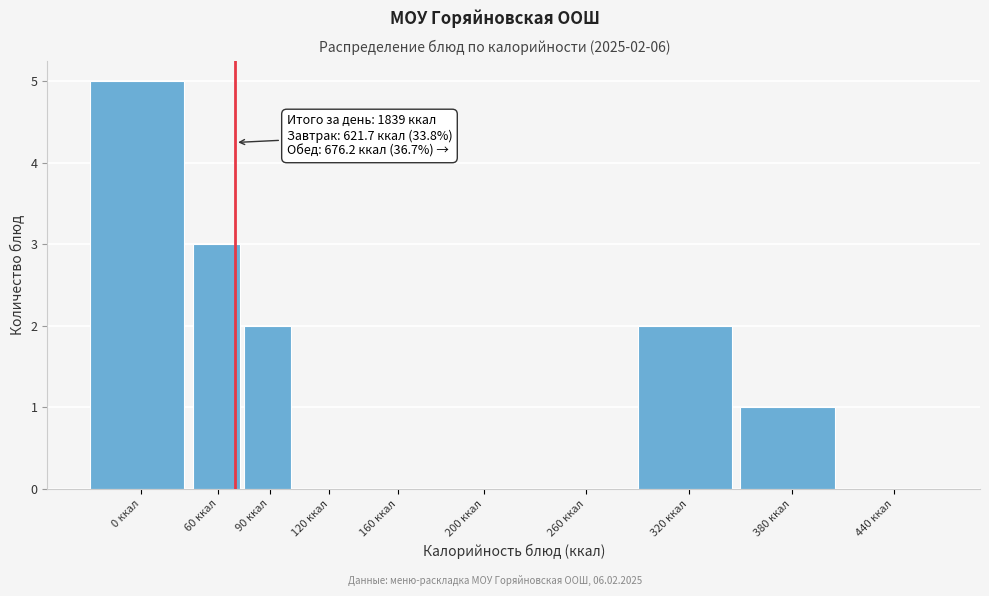

Reading left to right, what are all the values shown in this chart?

0 ккал=5	60 ккал=3	90 ккал=2	120 ккал=0	160 ккал=0	200 ккал=0	260 ккал=0	320 ккал=2	380 ккал=1	440 ккал=0